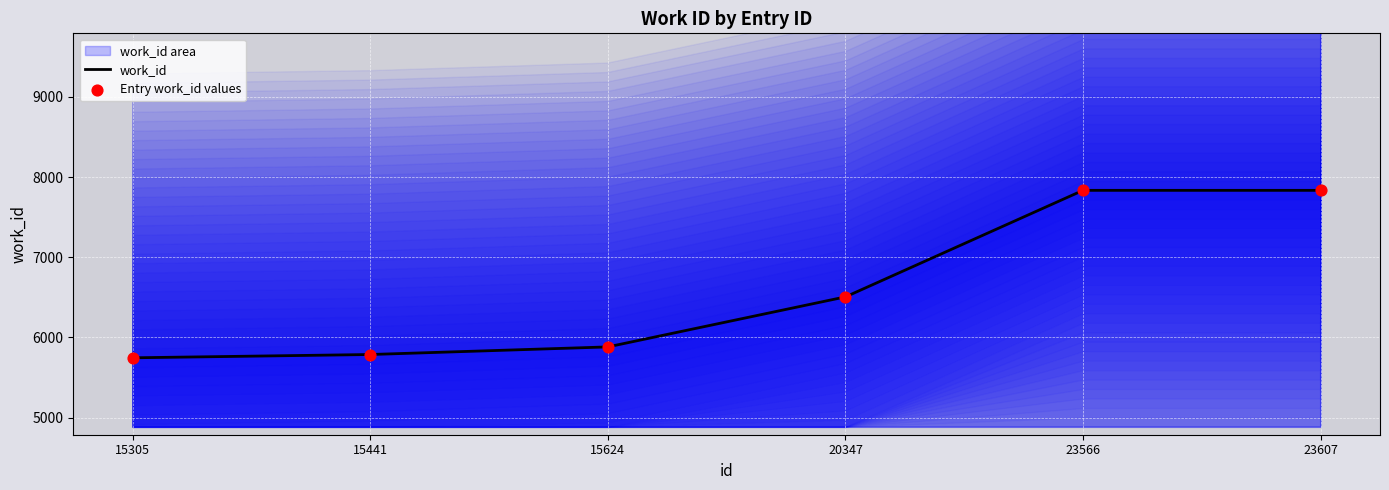

Which series has the largest total across all categories?

work_id